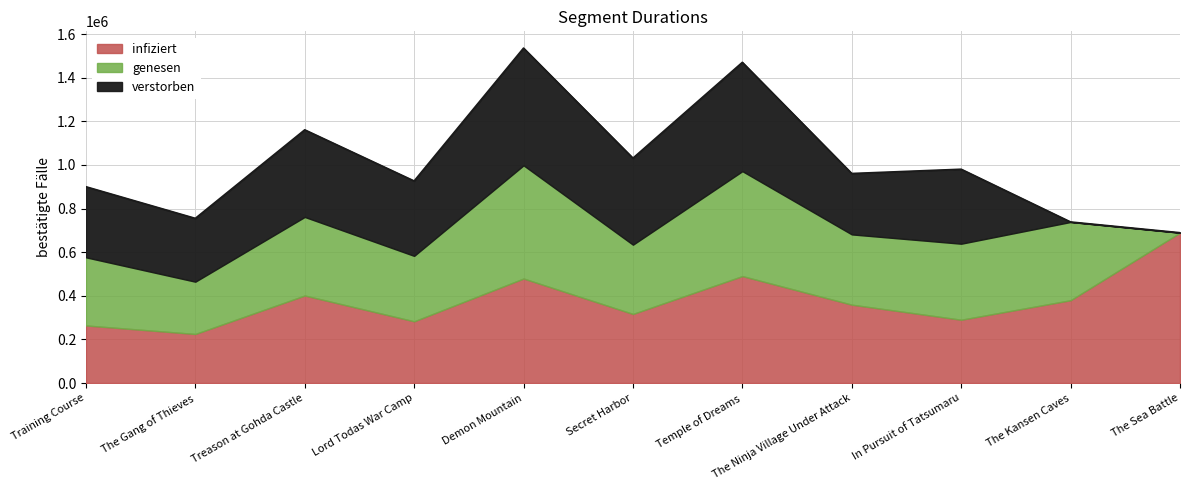

Is it true that infiziert equals 1219927 at The Sea Battle?

False